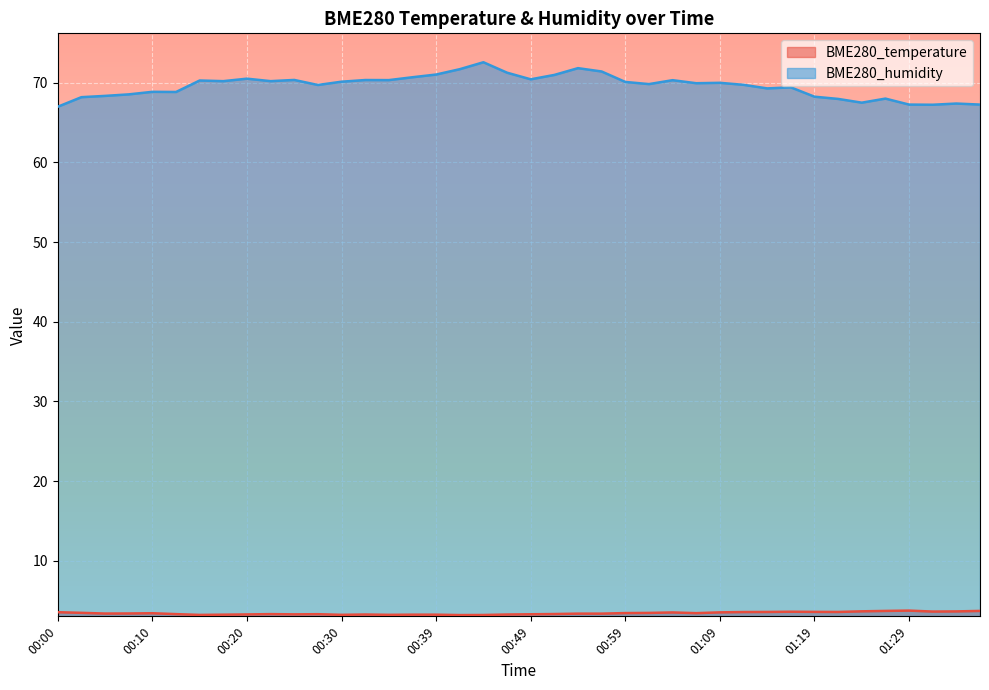

Rank the series by their maximum value, from lowest to highest.

BME280_temperature, BME280_humidity